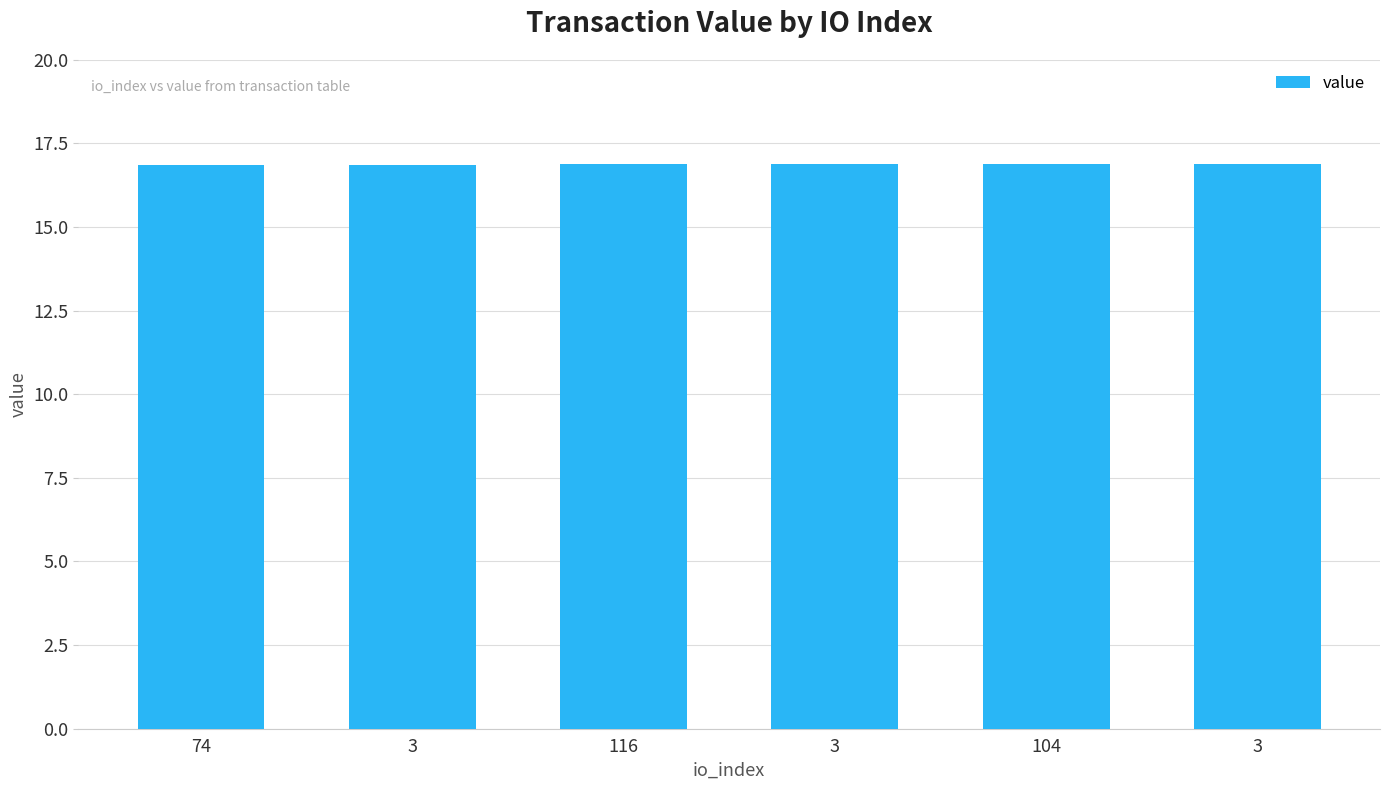

How many categories are shown in the chart?

6